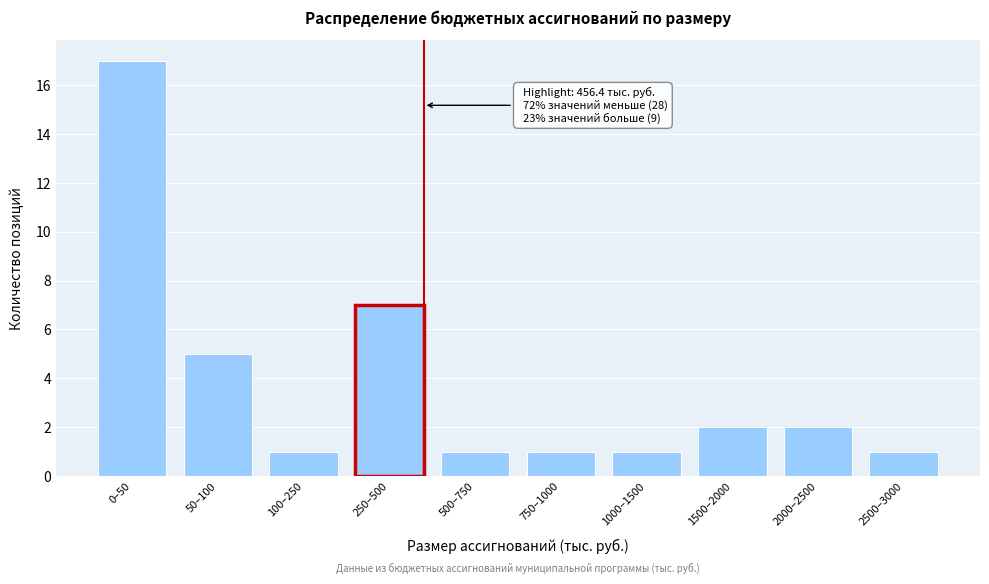

Reading left to right, what are all the values shown in this chart?

0–50=17	50–100=5	100–250=1	250–500=7	500–750=1	750–1000=1	1000–1500=1	1500–2000=2	2000–2500=2	2500–3000=1